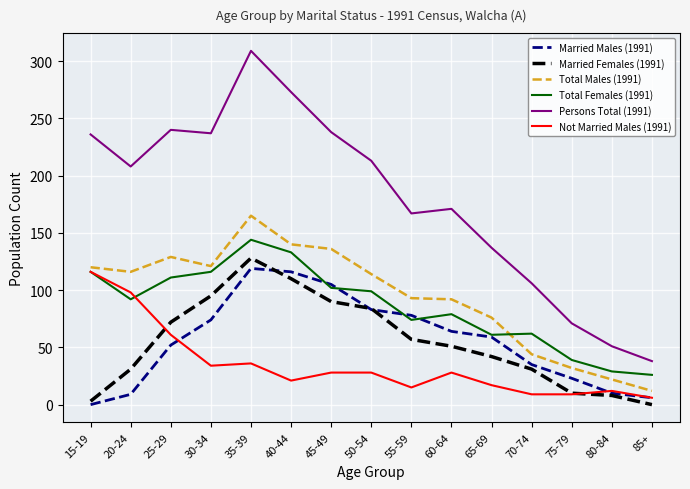

Which series changed the most between 20-24 and 25-29?

Married Males (1991)